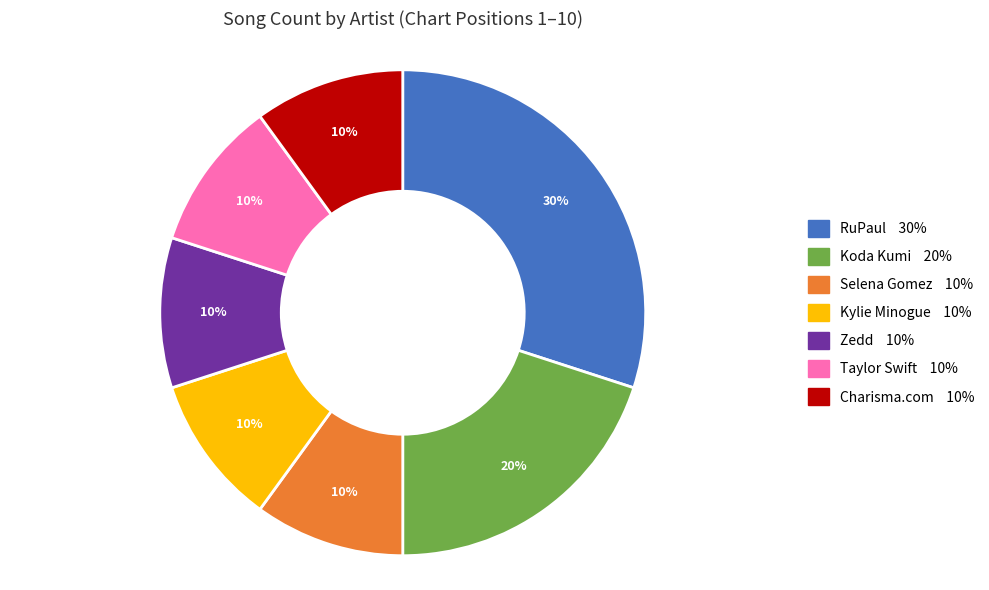

Which has a higher value, Koda Kumi or Charisma.com?

Koda Kumi